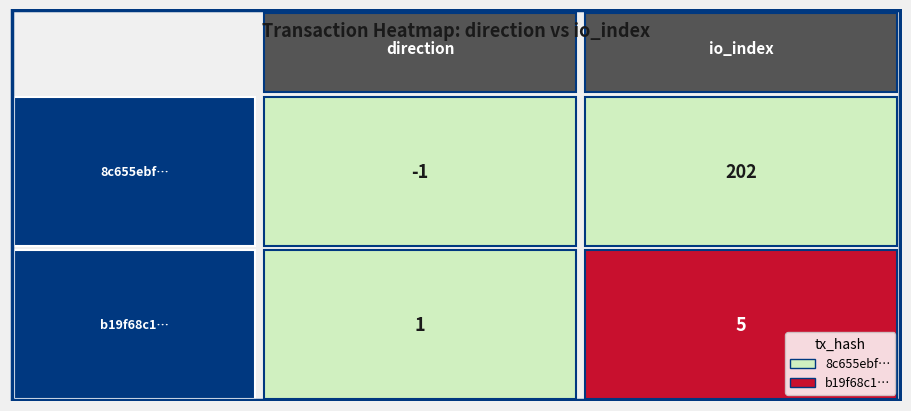

At which category is the sum across all series the highest?

io_index